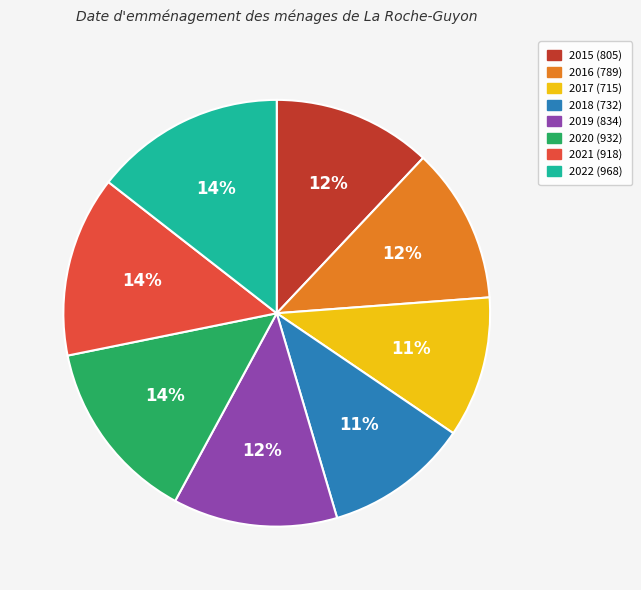

To the nearest percent, what is the combined percentage of 2016 and 2022?

26%